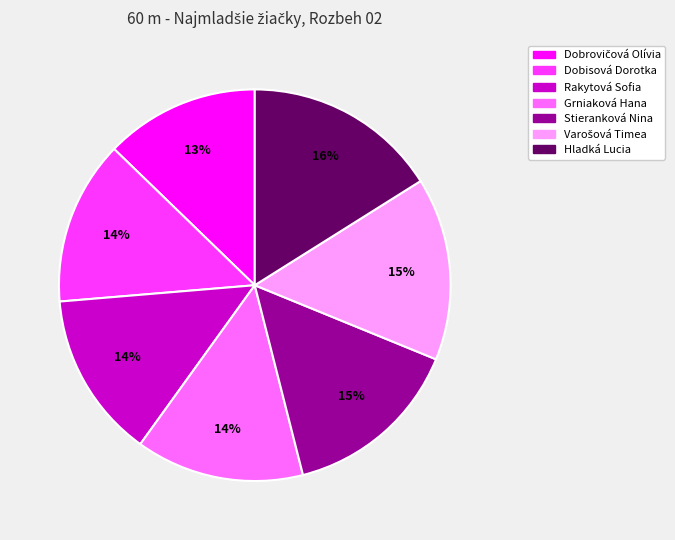

Which slice is the largest?

Hladká Lucia